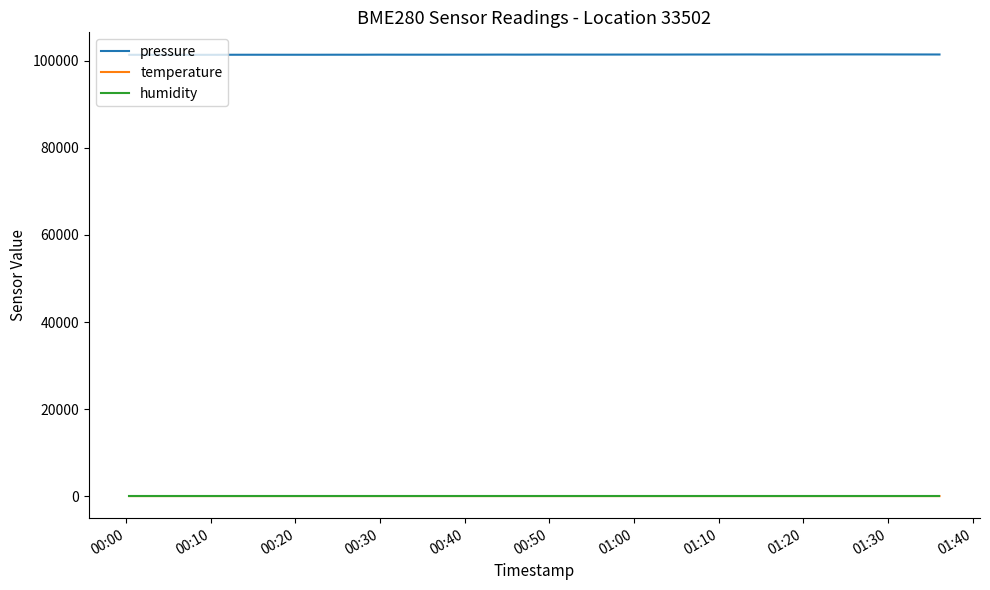

True or false: temperature and humidity cross at least once.

False